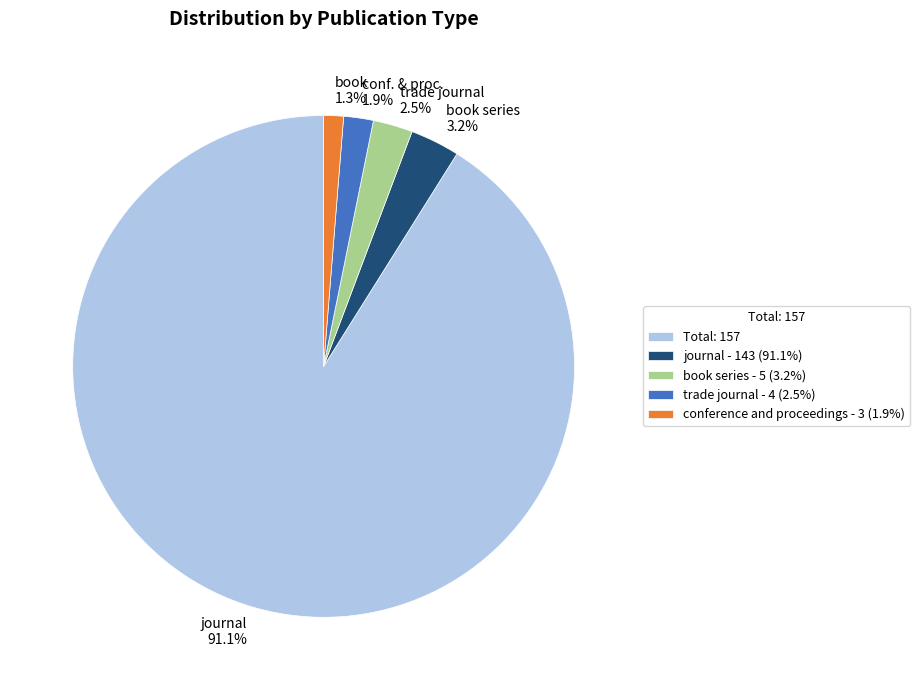

Is it true that book series is 10% of the pie?

False